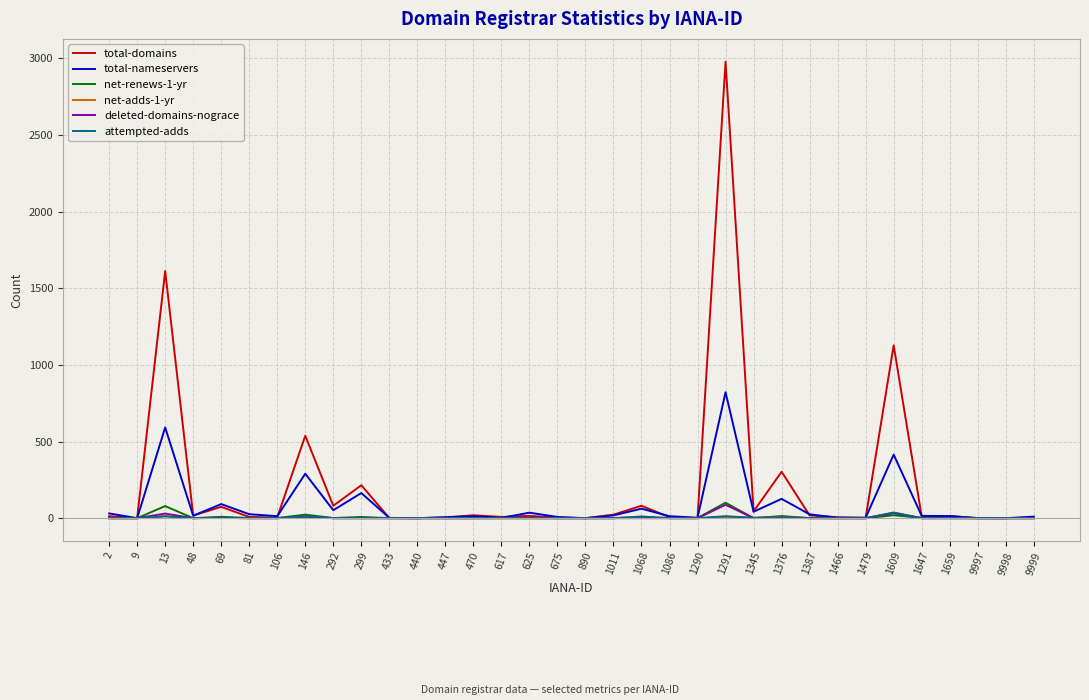

At which category is the sum across all series the highest?

1291